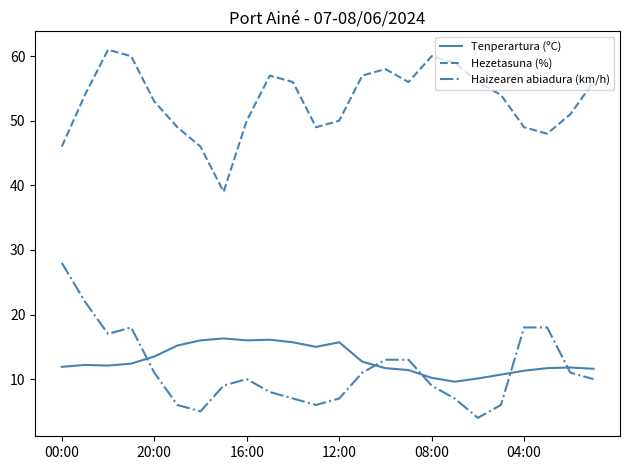

What is the average value of the Haizearen abiadura (km/h) series?

11.4